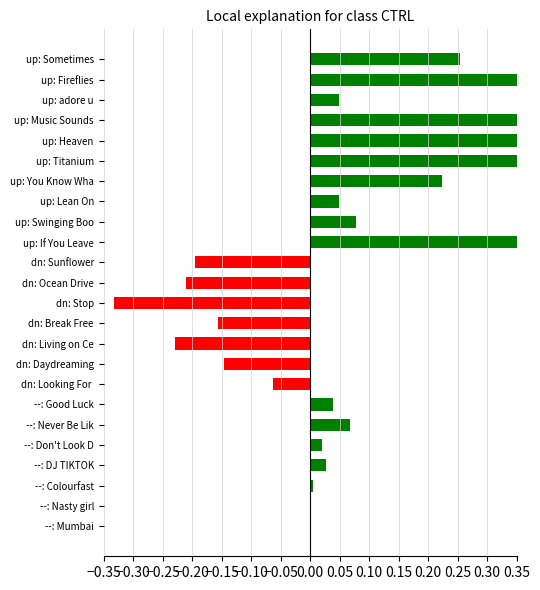

Does the chart contain stacked bars?

No